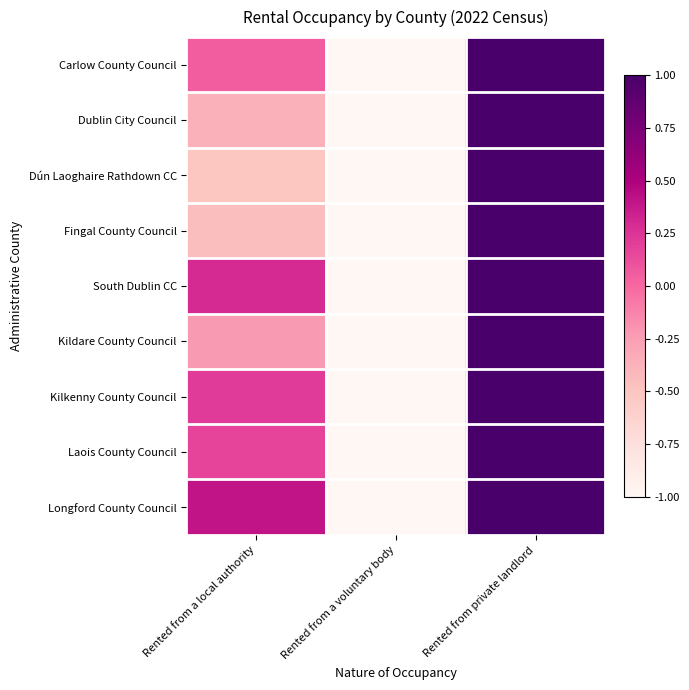

Reading left to right, extract all data points from this chart.

Carlow County Council: Rented from a local authority=0.1	Rented from a voluntary body=-1.0	Rented from private landlord=1.0
Dublin City Council: Rented from a local authority=-0.4	Rented from a voluntary body=-1.0	Rented from private landlord=1.0
Dún Laoghaire Rathdown CC: Rented from a local authority=-0.5	Rented from a voluntary body=-1.0	Rented from private landlord=1.0
Fingal County Council: Rented from a local authority=-0.5	Rented from a voluntary body=-1.0	Rented from private landlord=1.0
South Dublin CC: Rented from a local authority=0.3	Rented from a voluntary body=-1.0	Rented from private landlord=1.0
Kildare County Council: Rented from a local authority=-0.2	Rented from a voluntary body=-1.0	Rented from private landlord=1.0
Kilkenny County Council: Rented from a local authority=0.2	Rented from a voluntary body=-1.0	Rented from private landlord=1.0
Laois County Council: Rented from a local authority=0.2	Rented from a voluntary body=-1.0	Rented from private landlord=1.0
Longford County Council: Rented from a local authority=0.4	Rented from a voluntary body=-1.0	Rented from private landlord=1.0